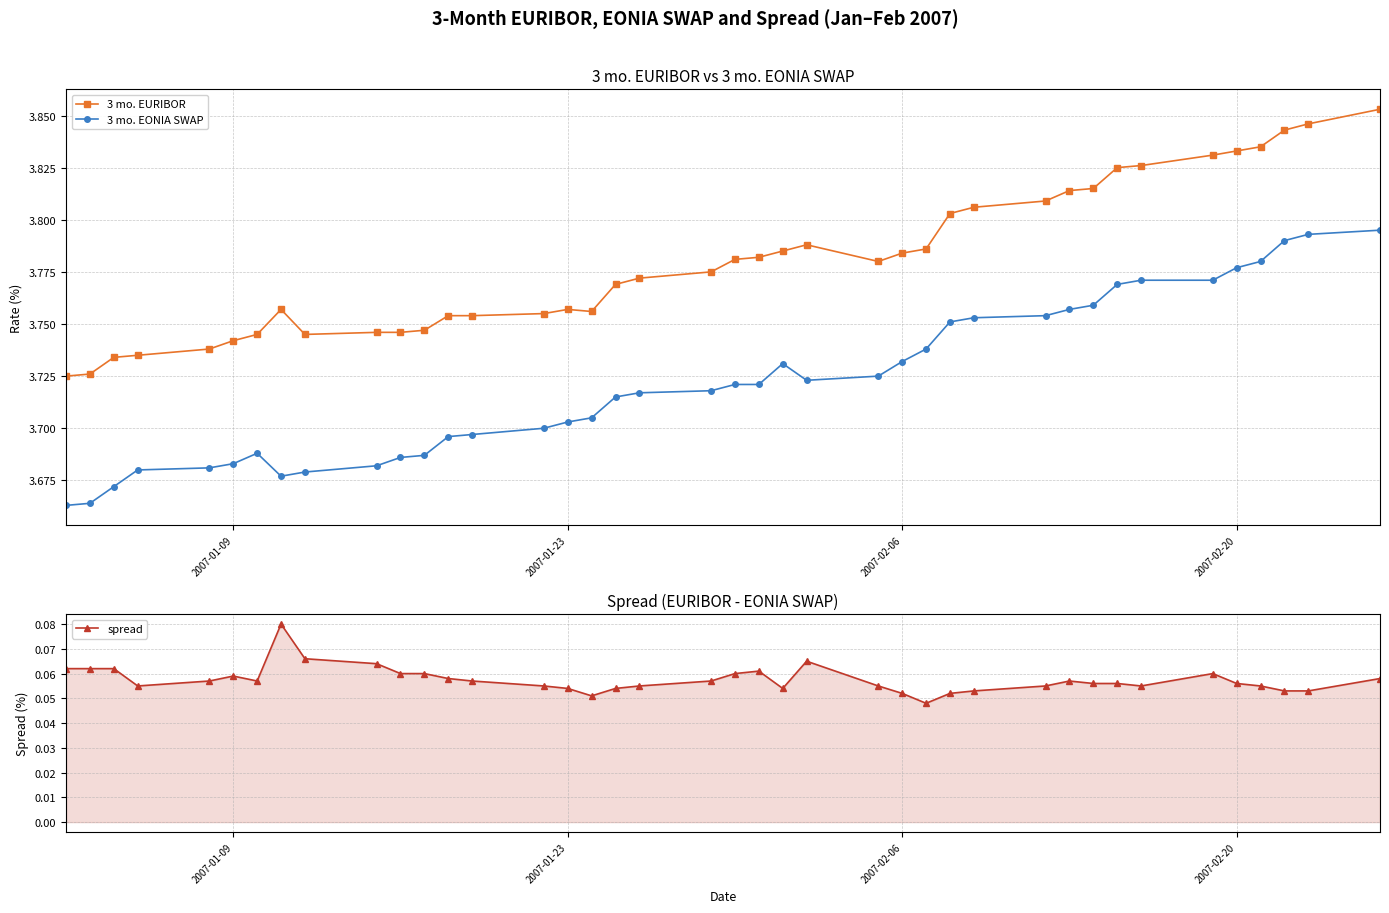

What is the difference between the maximum and minimum values in the 3 mo. EONIA SWAP series?

0.1